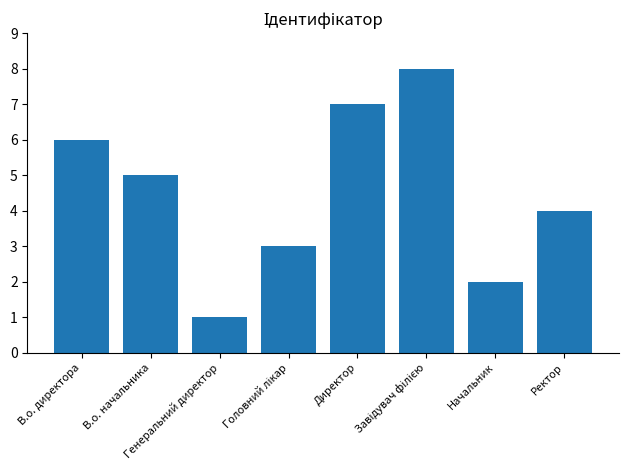

What is the difference between the second highest and second lowest values?

5